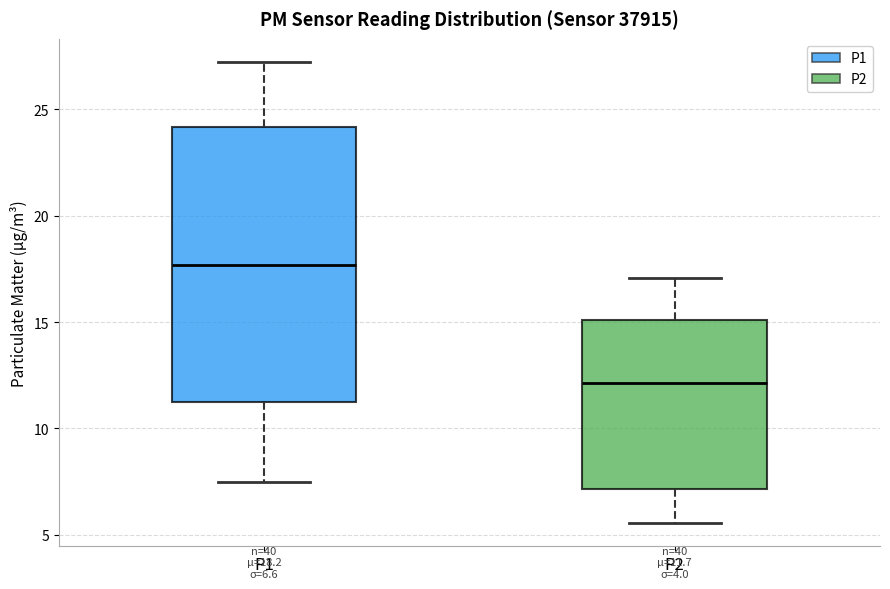

Which box's median line is the highest?

P1